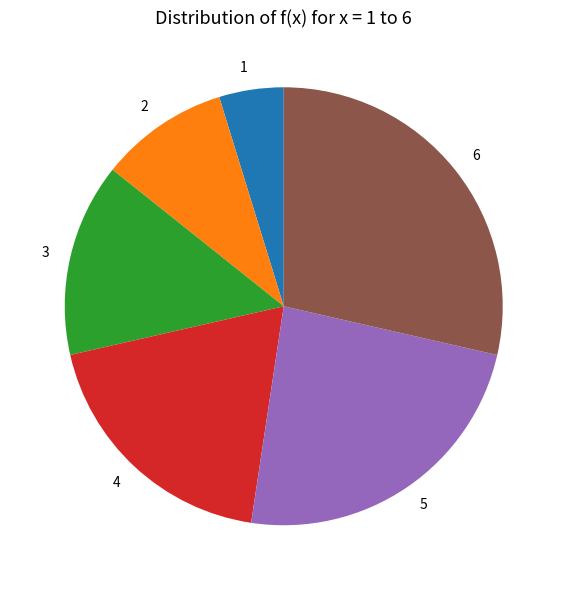

Rank the categories by value from highest to lowest.

6, 5, 4, 3, 2, 1